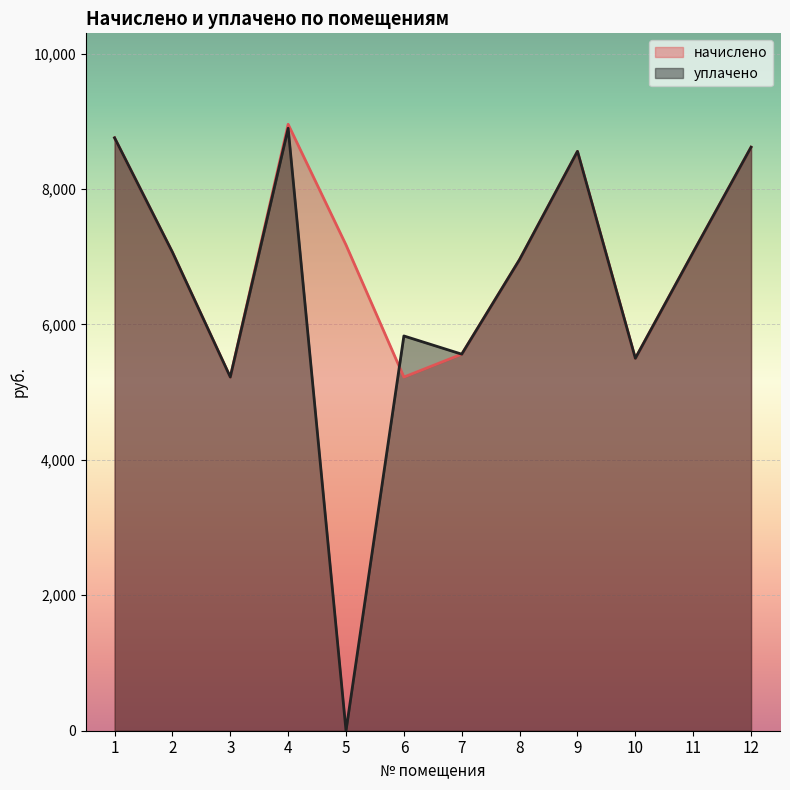

What is the value of the начислено point at the 9th from the left?

8555.5